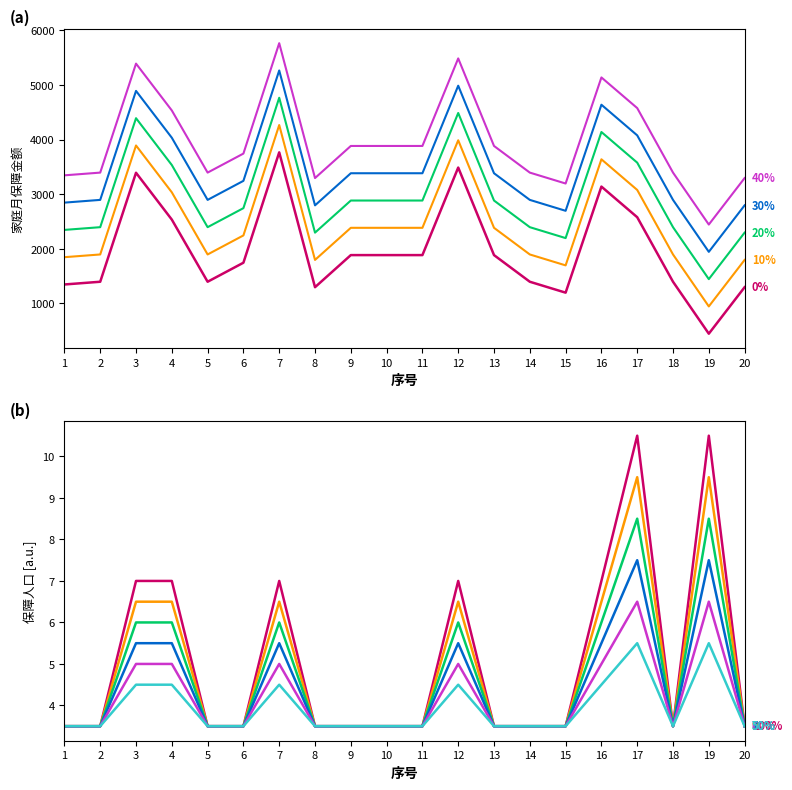

True or false: 家庭月保障金额 and 保障人口 cross at least once.

False